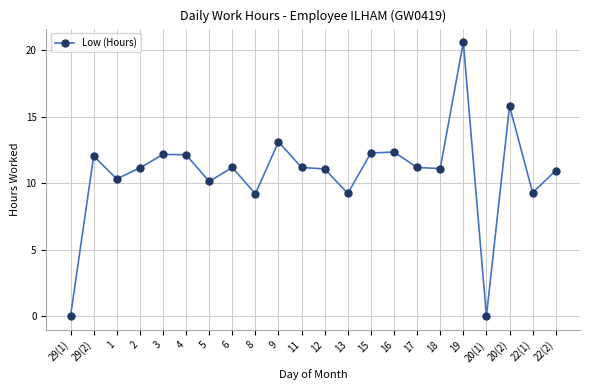

Which has a higher value, 3 or 19?

19